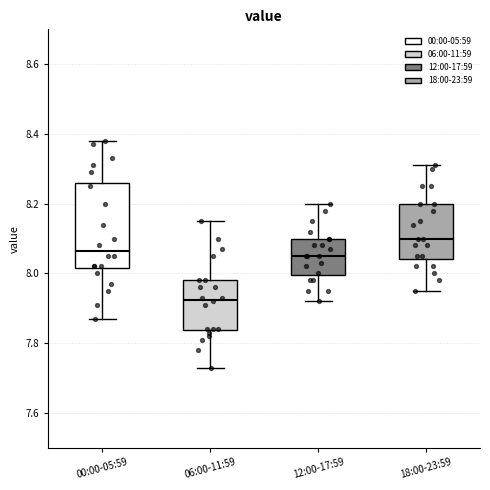

Reading left to right, read every box against the y-axis: the position of its median line, the range the box covers, and the ends of its whiskers. The values are not printed on the chart, so give them approximately, as read against the axis.

00:00-05:59: median 8.06, box 8.02 to 8.26, whiskers 7.88 to 8.38
06:00-11:59: median 7.92, box 7.84 to 7.98, whiskers 7.74 to 8.16
12:00-17:59: median 8.06, box 8.00 to 8.10, whiskers 7.92 to 8.20
18:00-23:59: median 8.10, box 8.04 to 8.20, whiskers 7.96 to 8.32